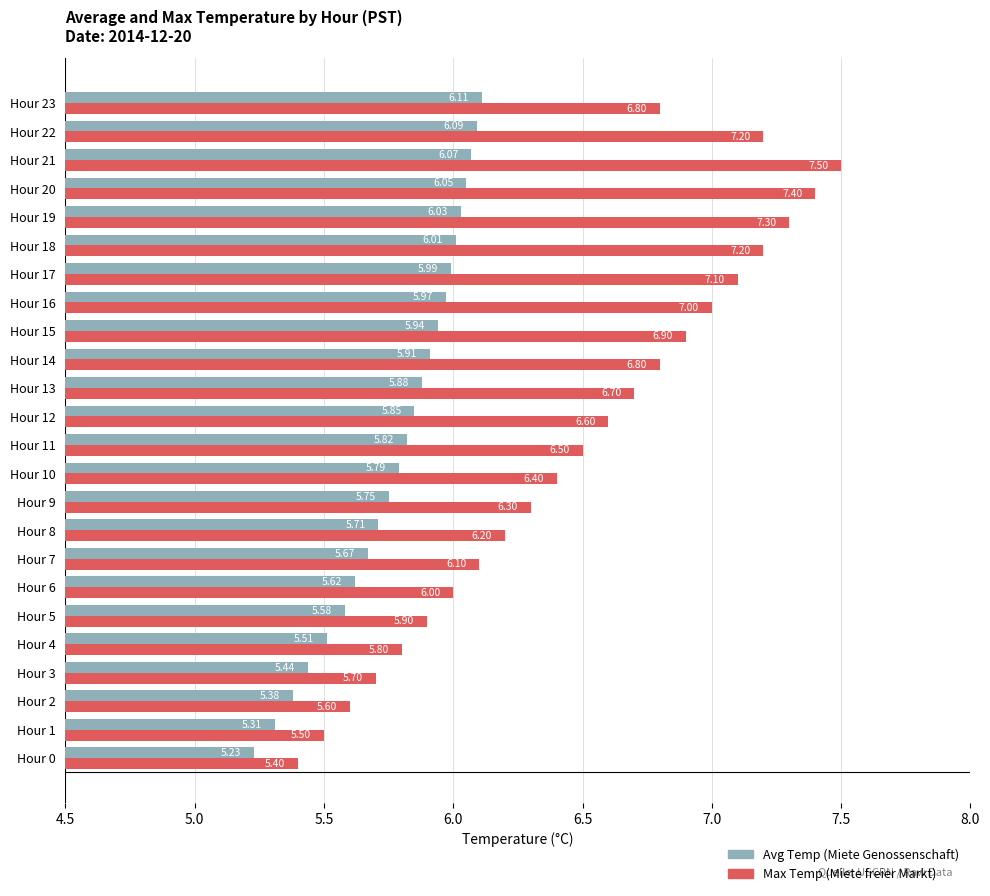

Rank the series by their average value, from highest to lowest.

Max Temp (Miete freier Markt), Avg Temp (Miete Genossenschaft)